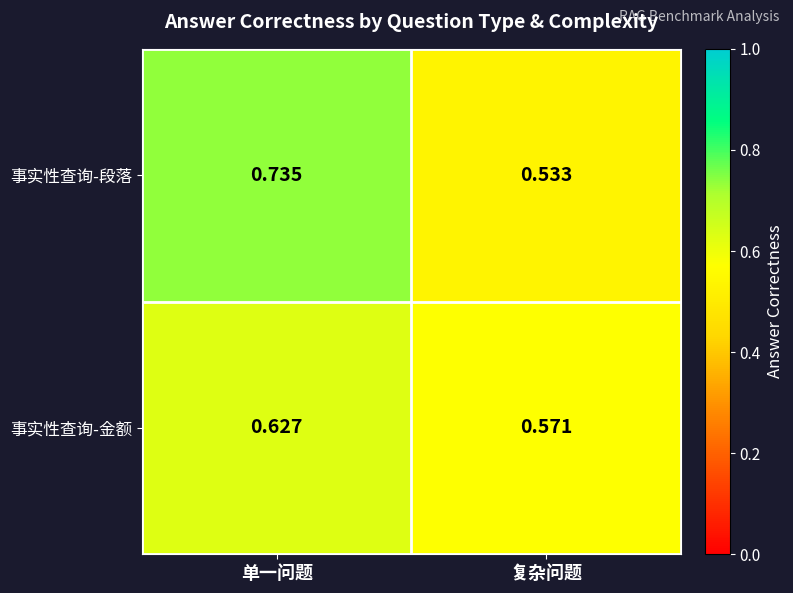

Which series has the largest total across all categories?

事实性查询-段落